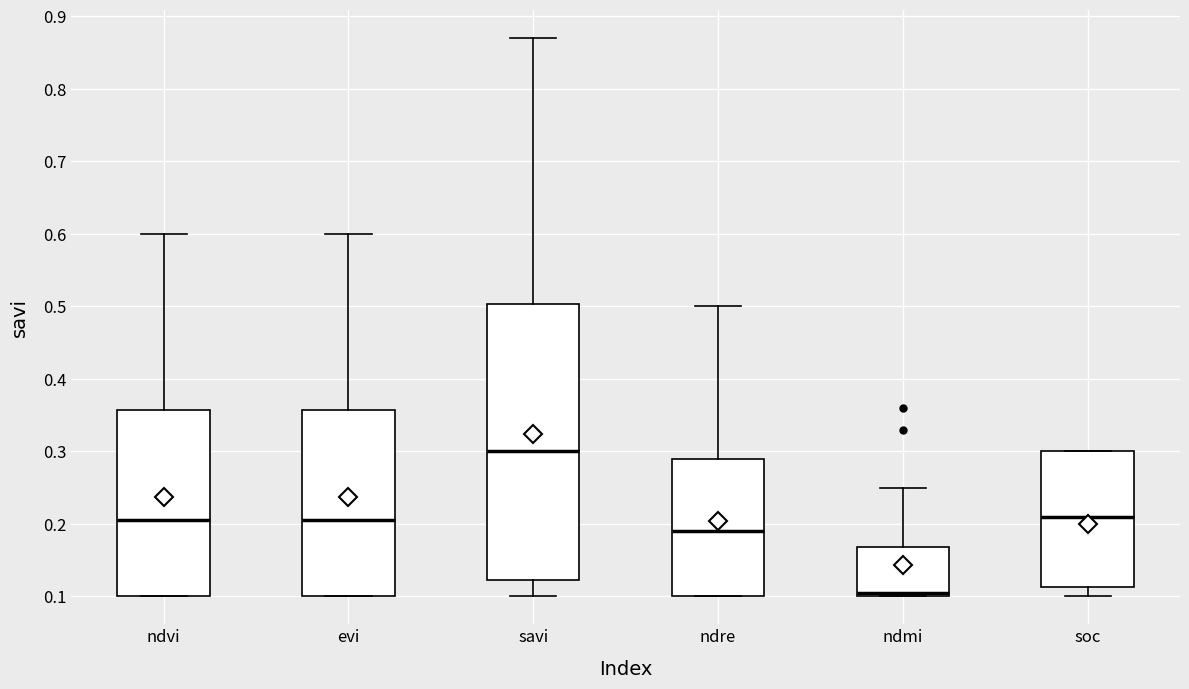

Where does the median line of the box for soc sit on the y-axis? The values are not printed on the chart, so give them approximately, as read against the axis.

0.21